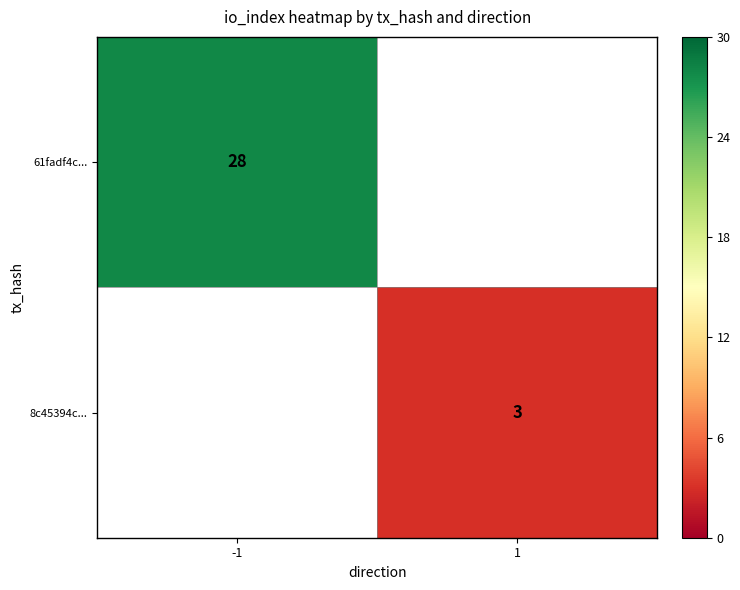

True or false: 8c45394c... has a value of 1 at 1.

False